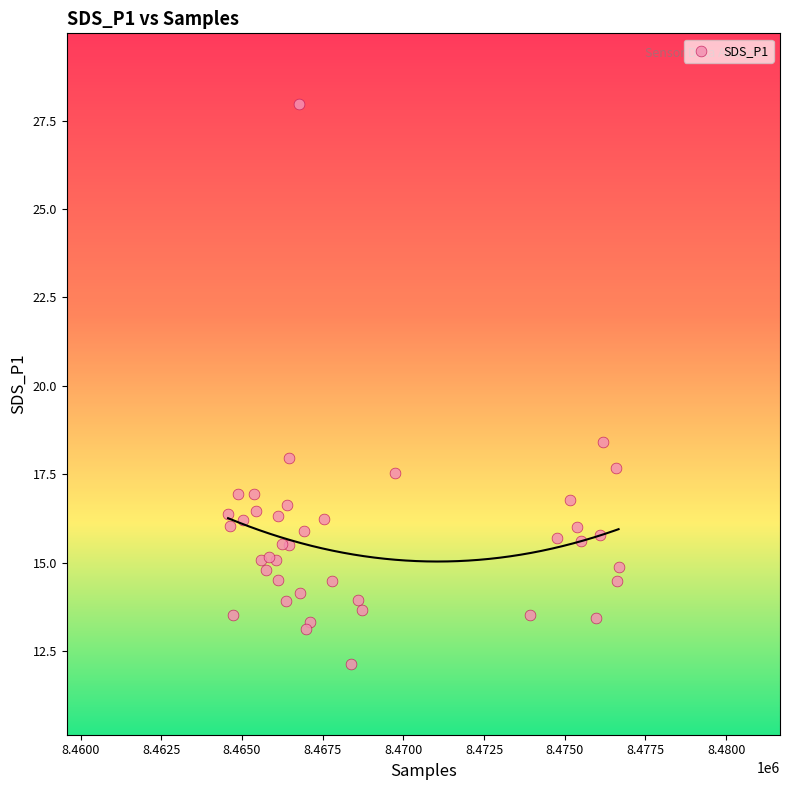

What Y value in the scatter plot is closest to 20?

18.4